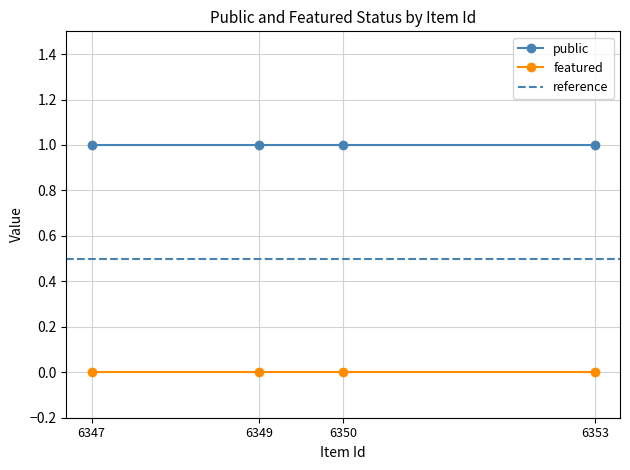

Reading left to right, list all the values displayed in this chart.

public: 6347=1	6349=1	6350=1	6353=1
featured: 6347=0	6349=0	6350=0	6353=0